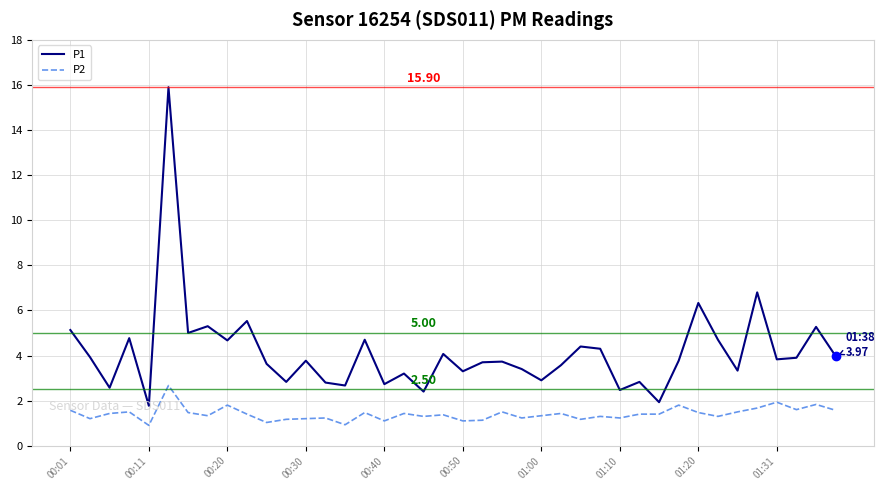

What is the difference between the maximum and minimum values in the P1 series?

14.1